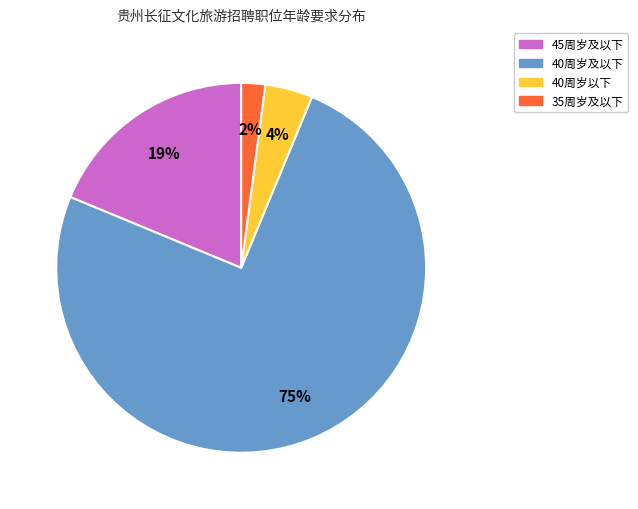

Rank the categories by value from highest to lowest.

40周岁及以下, 45周岁及以下, 40周岁以下, 35周岁及以下